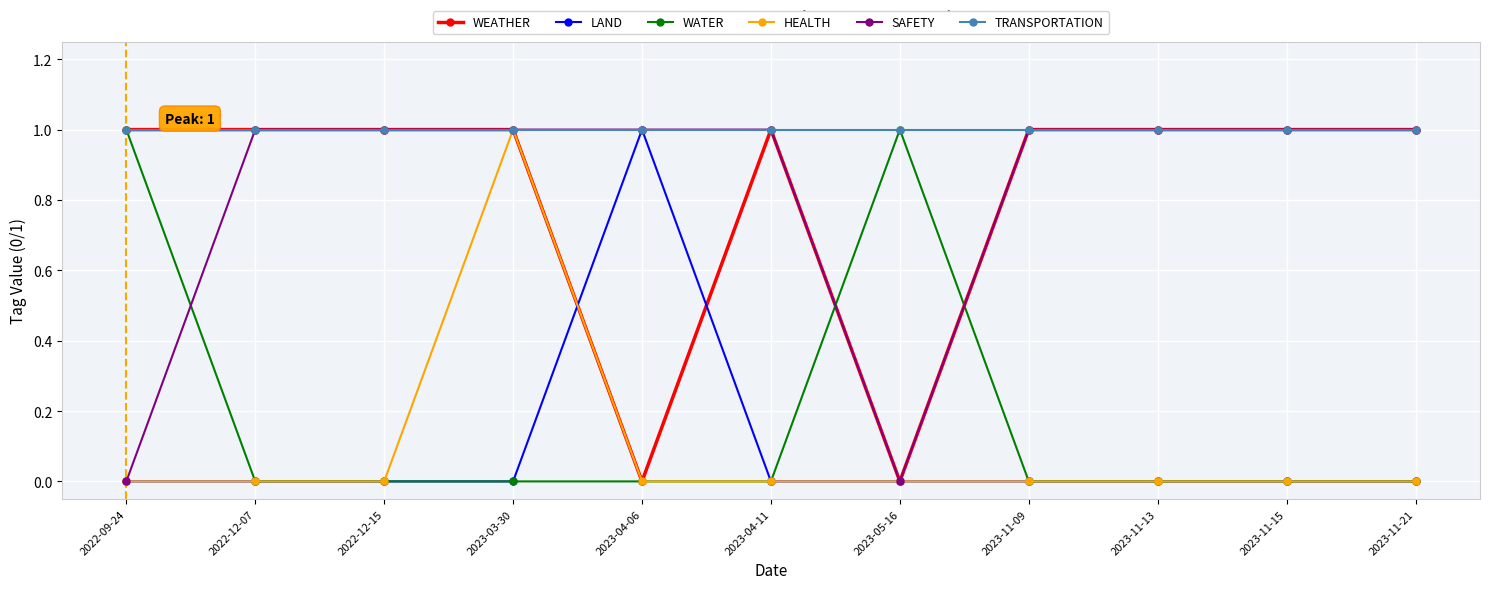

The LAND series shows 1 at 2023-11-15. True or false?

False